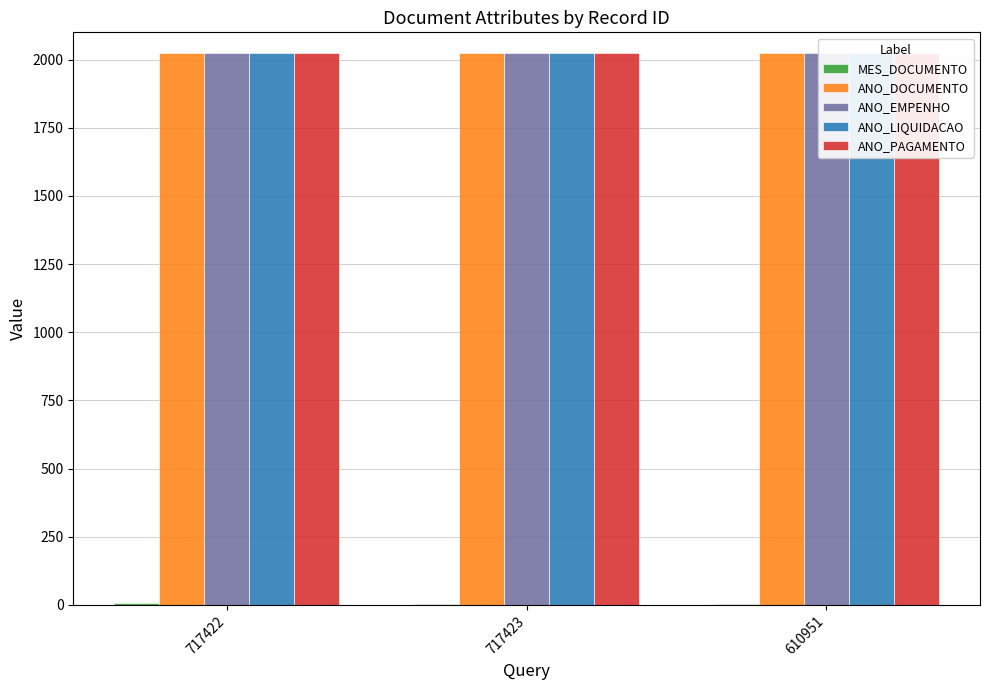

Count the ANO_PAGAMENTO values in the range 2023 to 2024.

3